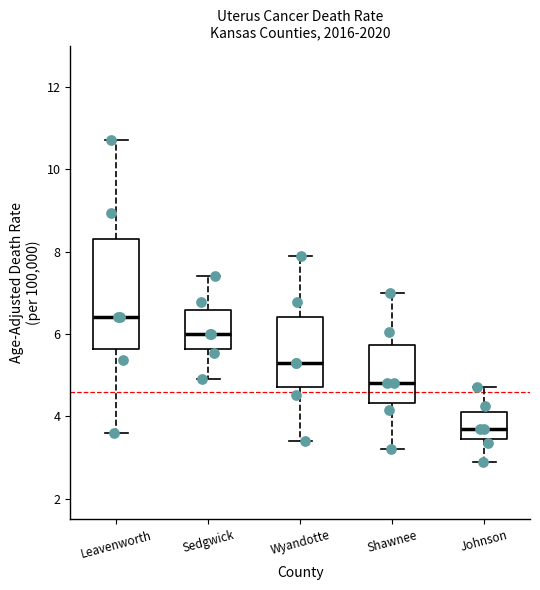

Reading left to right, read every box against the y-axis: the position of its median line, the range the box covers, and the ends of its whiskers. The values are not printed on the chart, so give them approximately, as read against the axis.

Leavenworth: median 6.4, box 5.6 to 8.2, whiskers 3.6 to 10.8
Sedgwick: median 6.0, box 5.6 to 6.6, whiskers 5.0 to 7.4
Wyandotte: median 5.4, box 4.8 to 6.4, whiskers 3.4 to 8.0
Shawnee: median 4.8, box 4.4 to 5.8, whiskers 3.2 to 7.0
Johnson: median 3.8, box 3.4 to 4.2, whiskers 3.0 to 4.8